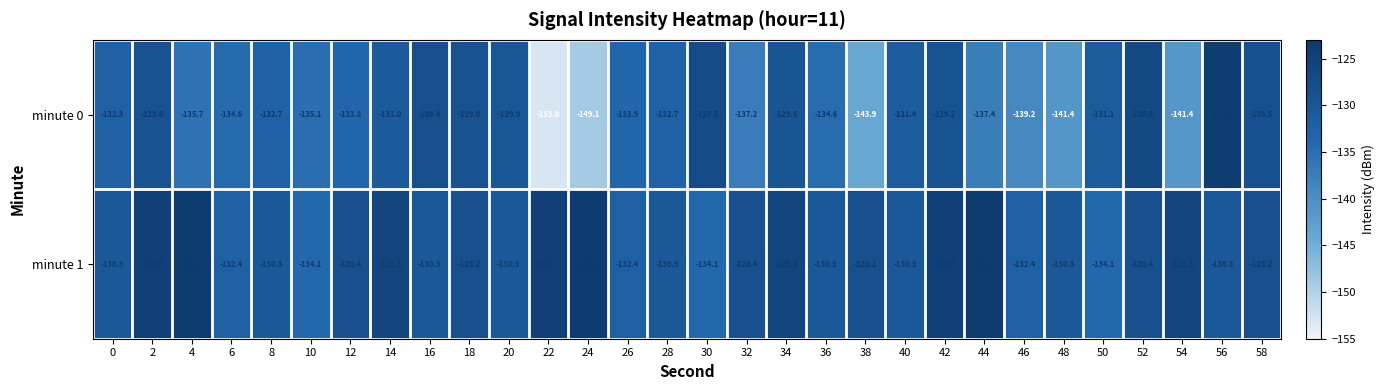

At 12, list the series in order from largest to smallest.

minute 1, minute 0